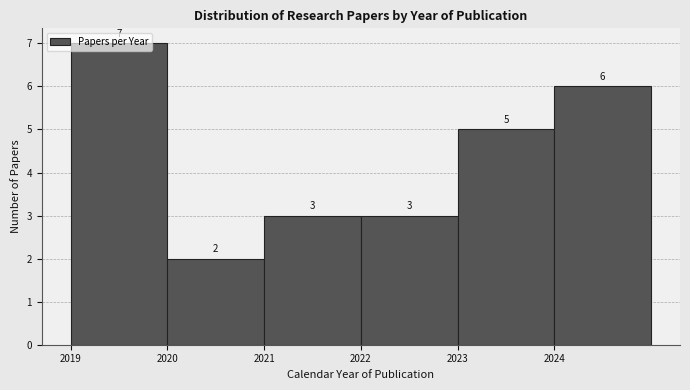

Reading left to right, list every bar in this chart as the range it spans on the x-axis followed by its height.

2019 to 2020: 7
2020 to 2021: 2
2021 to 2022: 3
2022 to 2023: 3
2023 to 2024: 5
2024 to 2025: 6